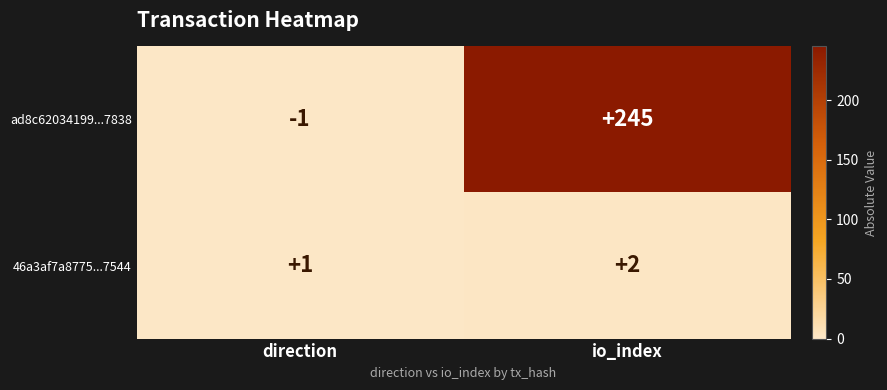

Which series has the widest spread of values?

ad8c62034199...7838